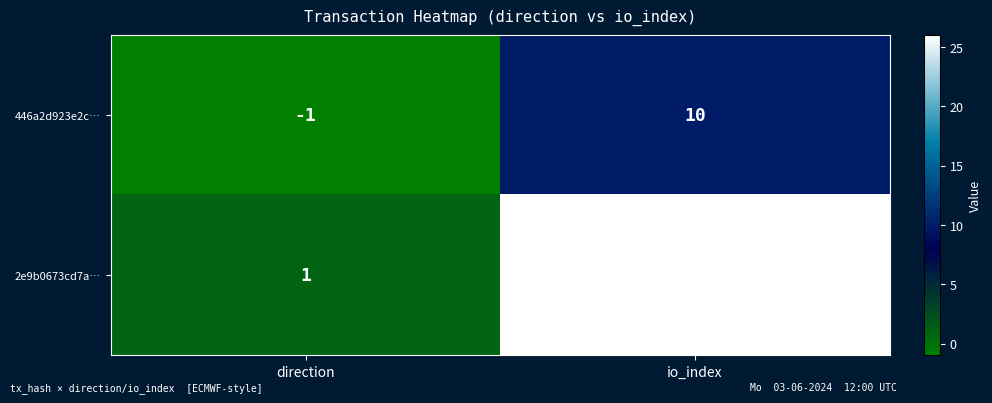

List the series in order of their peak value, lowest first.

446a2d923e2c…, 2e9b0673cd7a…